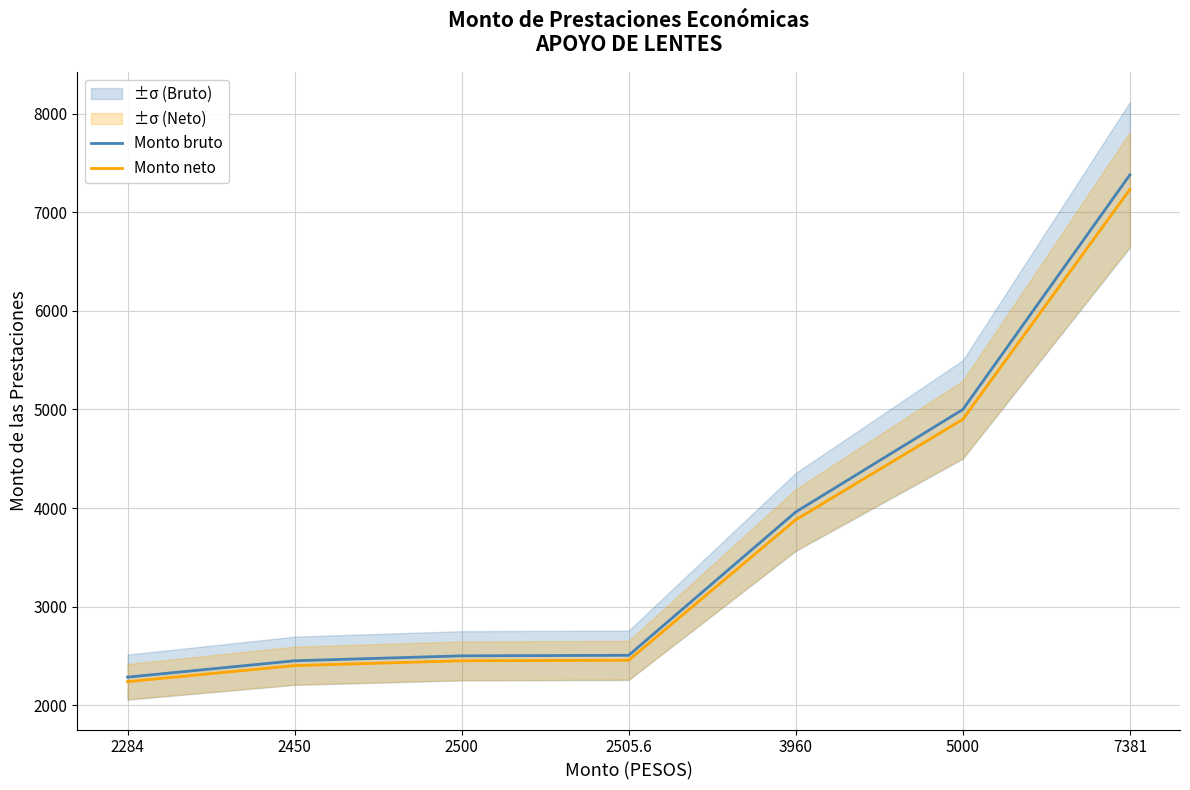

Is it true that Monto neto equals 2401.0 at 2450?

True